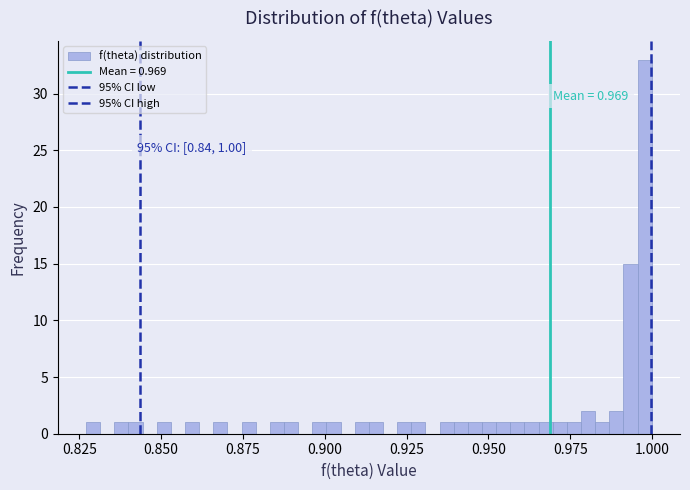

Read against the x-axis, roughly where is the centre of the tallest bar?

1.000